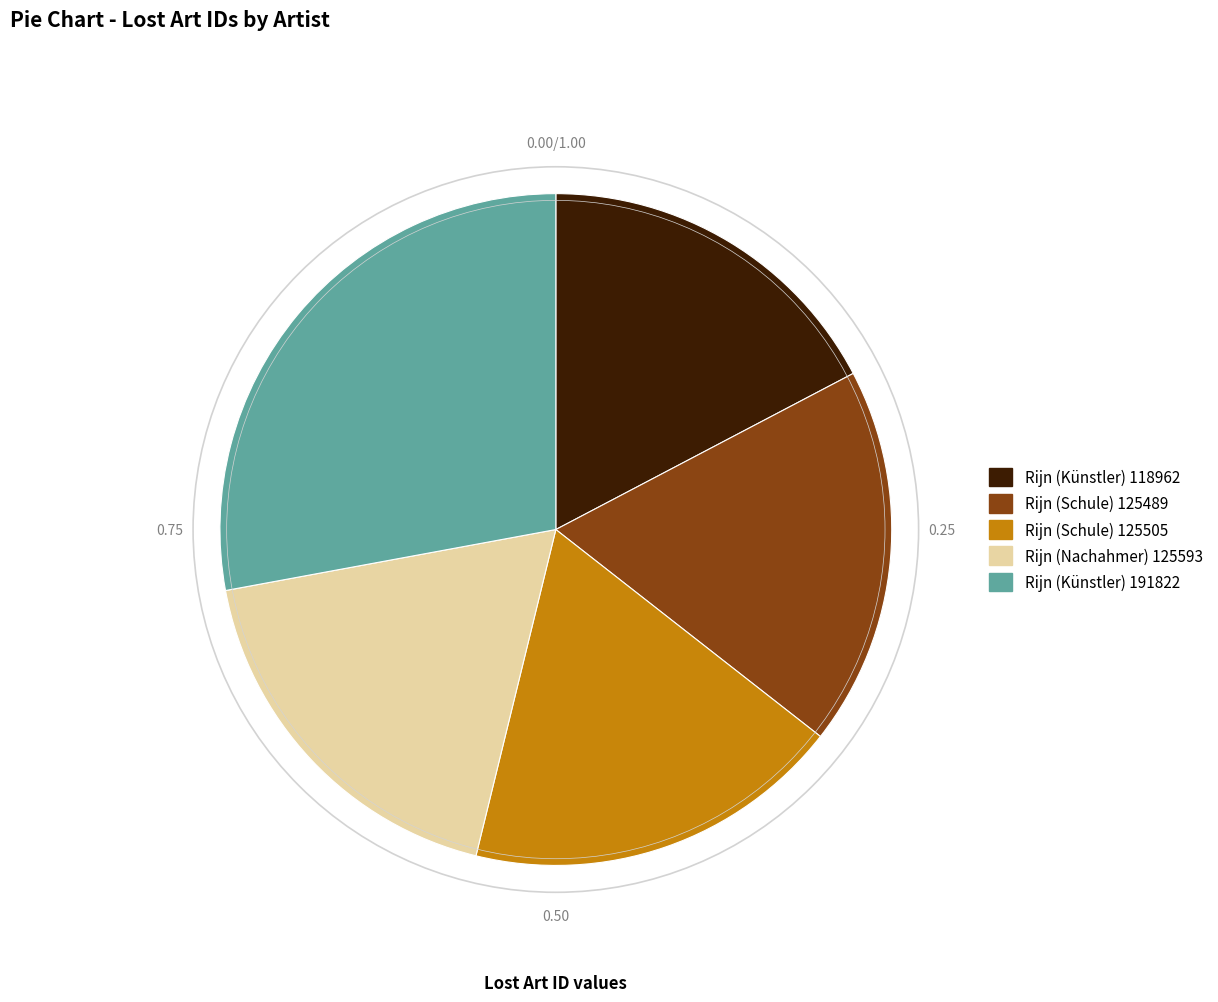

Which has a higher value, Rijn (Schule) 125505 or Rijn (Künstler) 118962?

Rijn (Schule) 125505